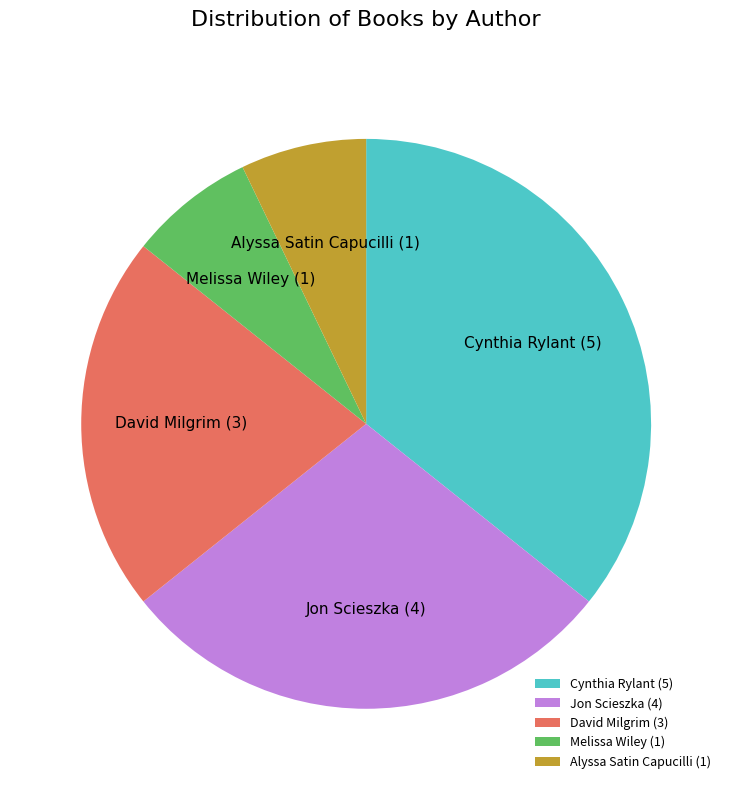

Do Melissa Wiley and Cynthia Rylant together represent more than half of the pie?

No